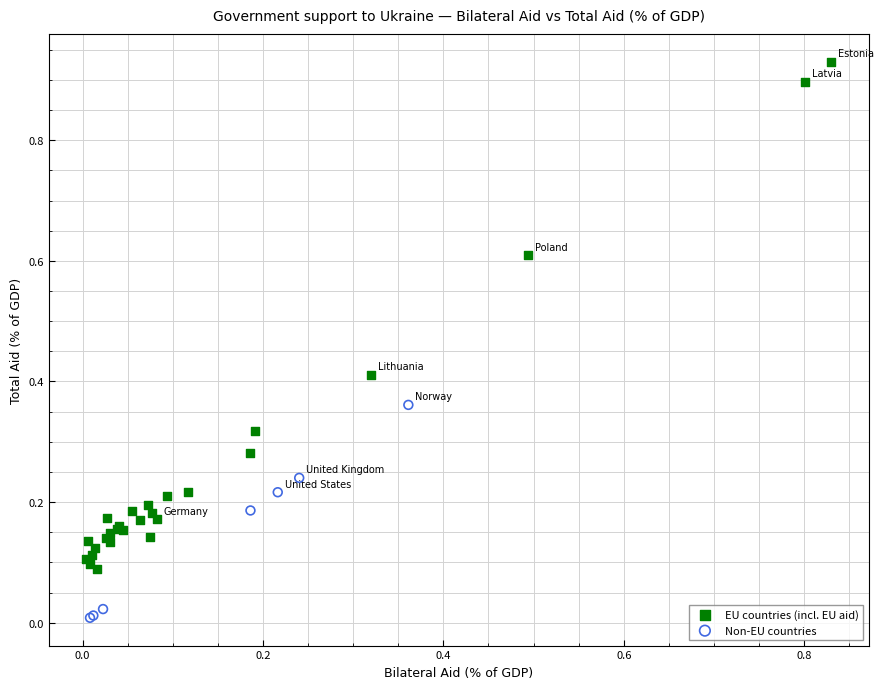

Which series has the largest Y range (max minus min)?

EU countries (incl. EU aid)